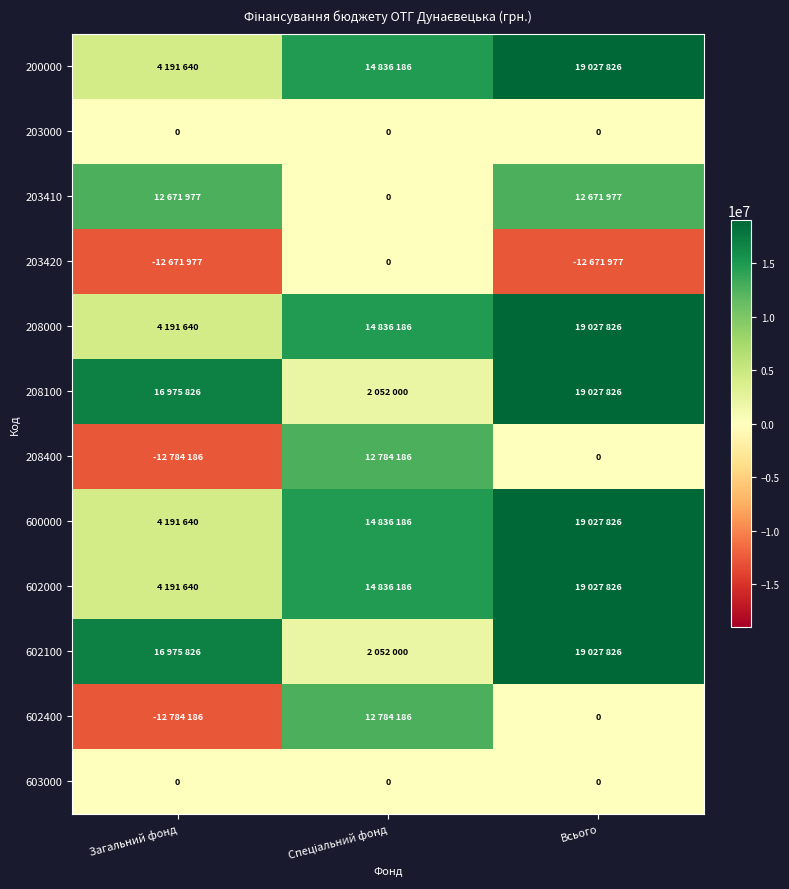

Rank the series at Всього from lowest to highest value.

203420, 203000, 208400, 602400, 603000, 203410, 200000, 208000, 208100, 600000, 602000, 602100